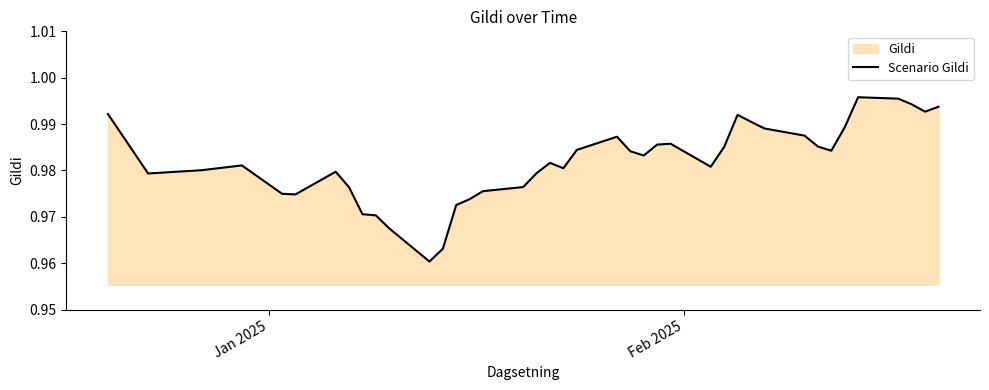

What is the sum of all values?

39.3